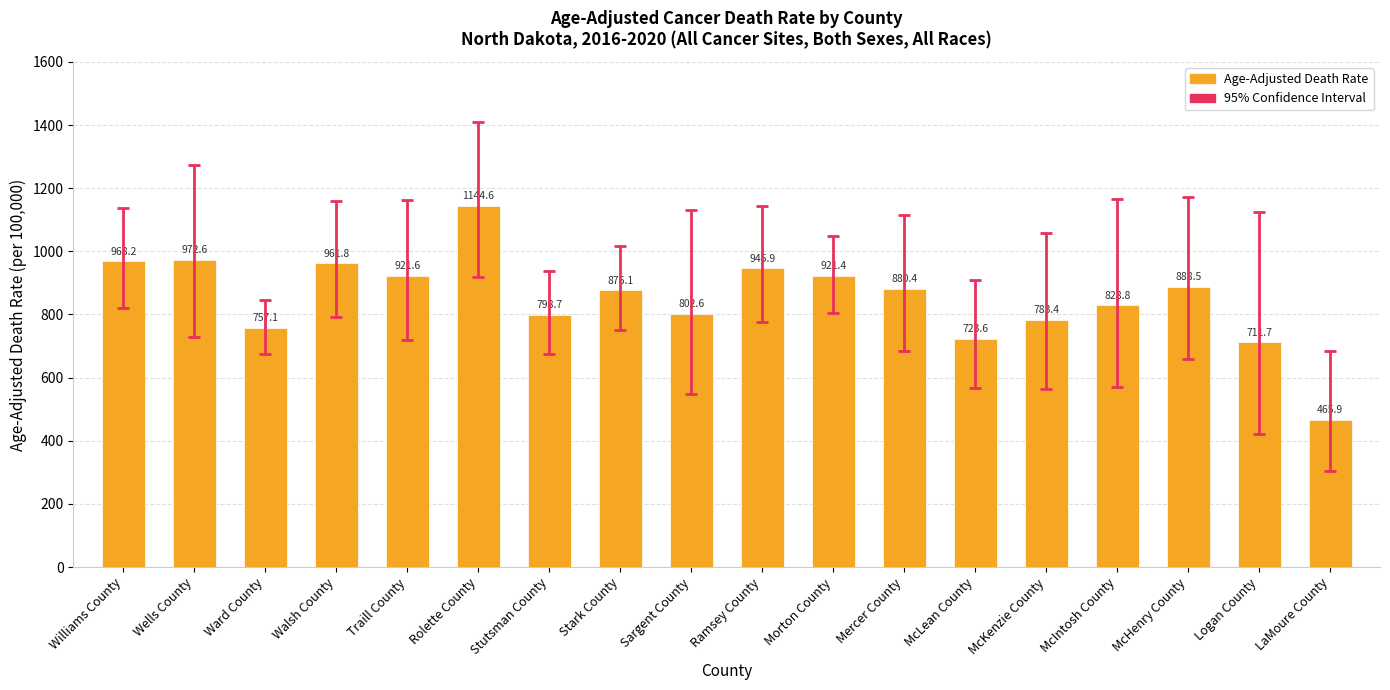

What is the difference between the values at Ramsey County and McKenzie County?

162.5